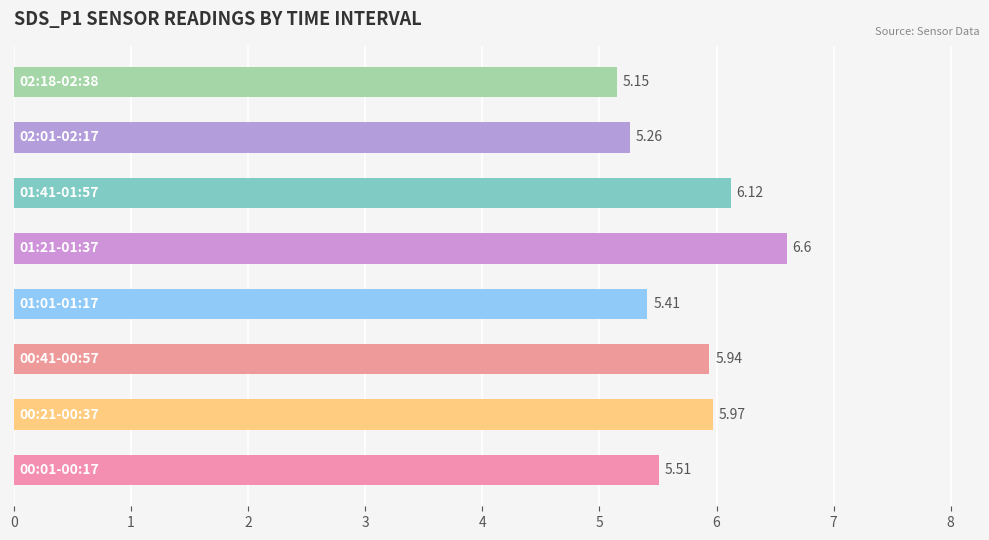

Are the bars grouped side by side (vs. stacked)?

No